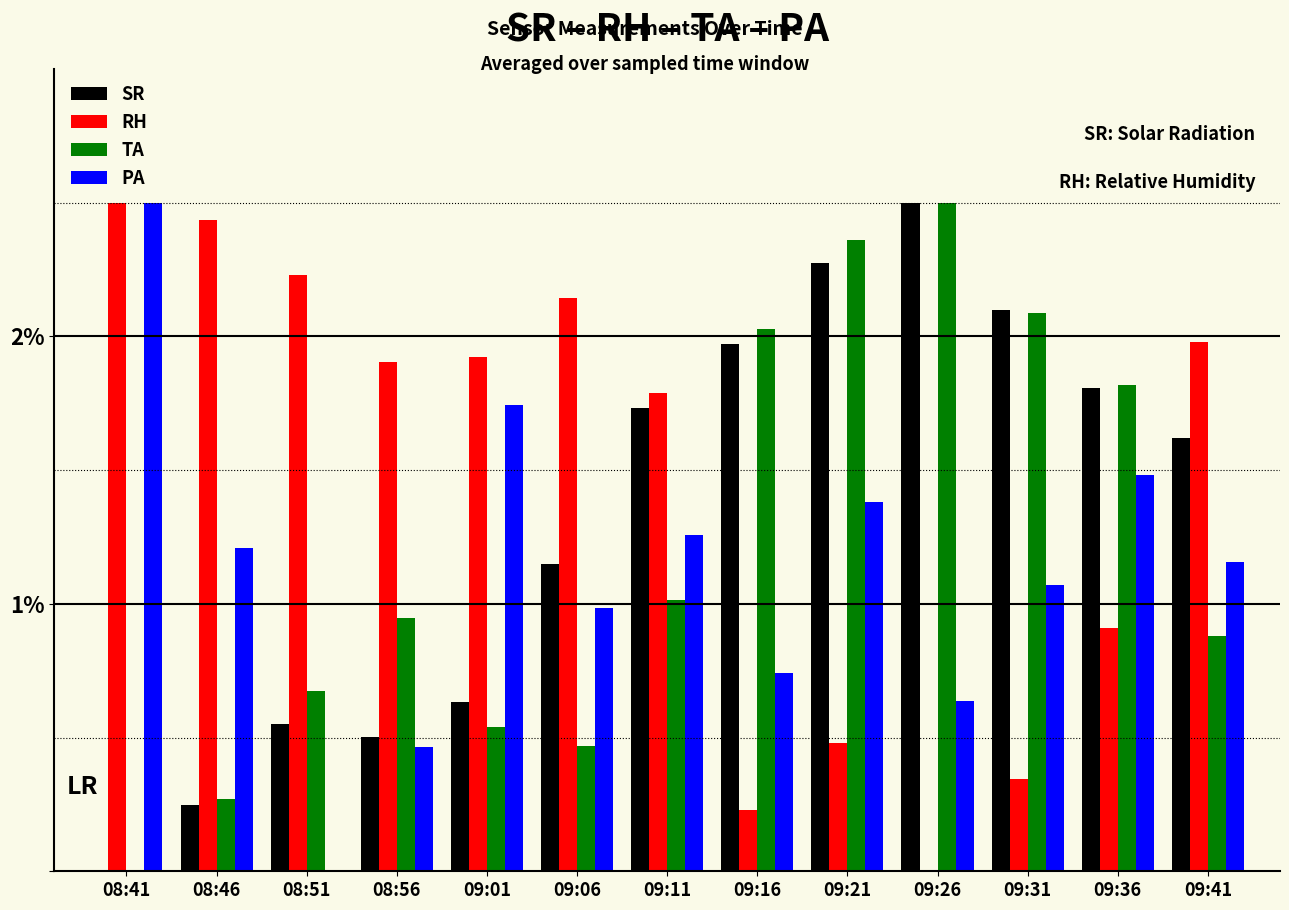

Does the chart contain stacked bars?

No